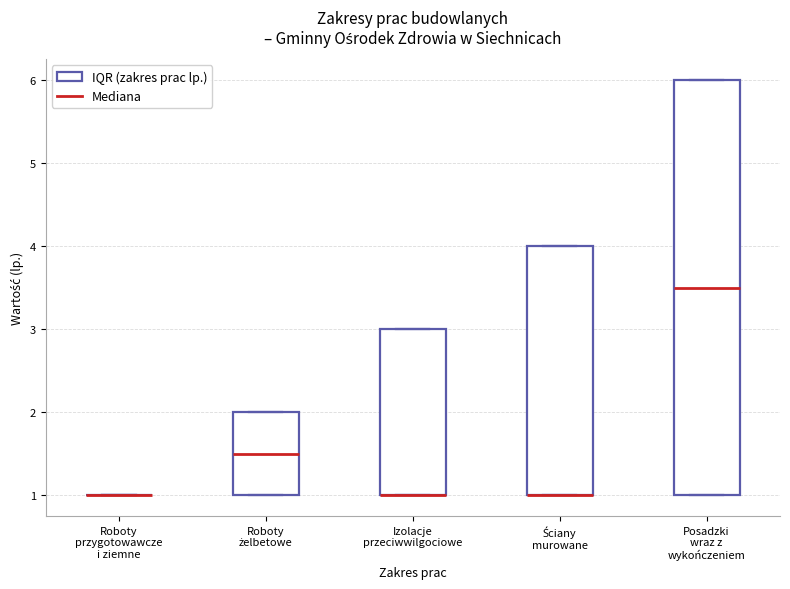

Where does the median line of the box for Roboty żelbetowe sit on the y-axis? The values are not printed on the chart, so give them approximately, as read against the axis.

1.5